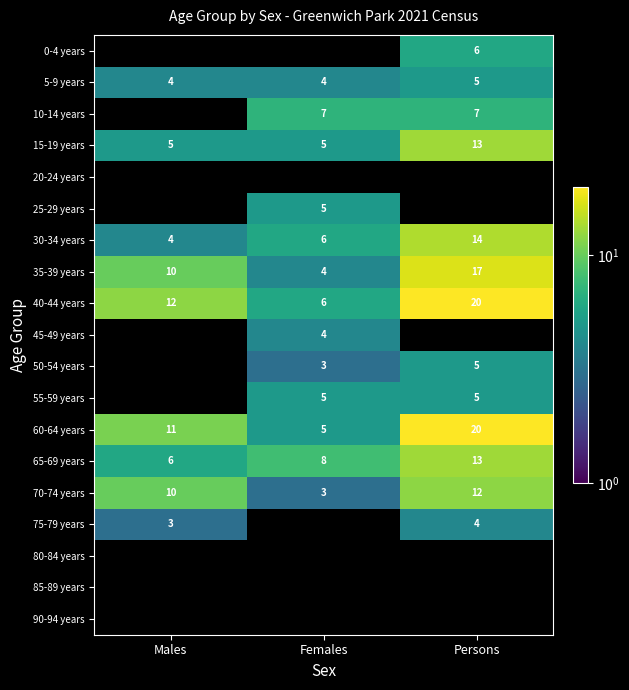

How many data points does each series have?

3